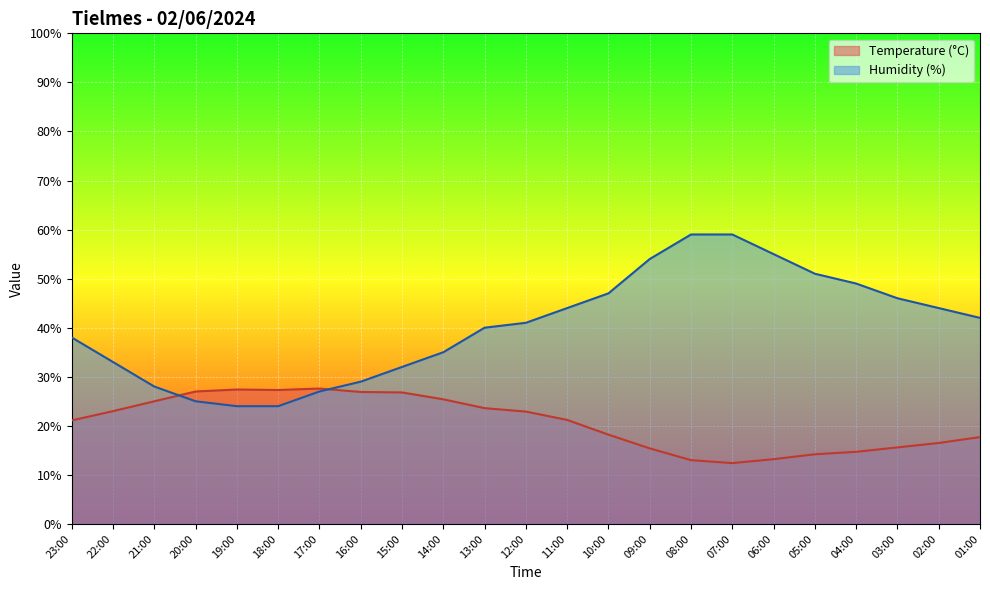

True or false: Humidity (%) has a value of 54.4 at 14:00.

False